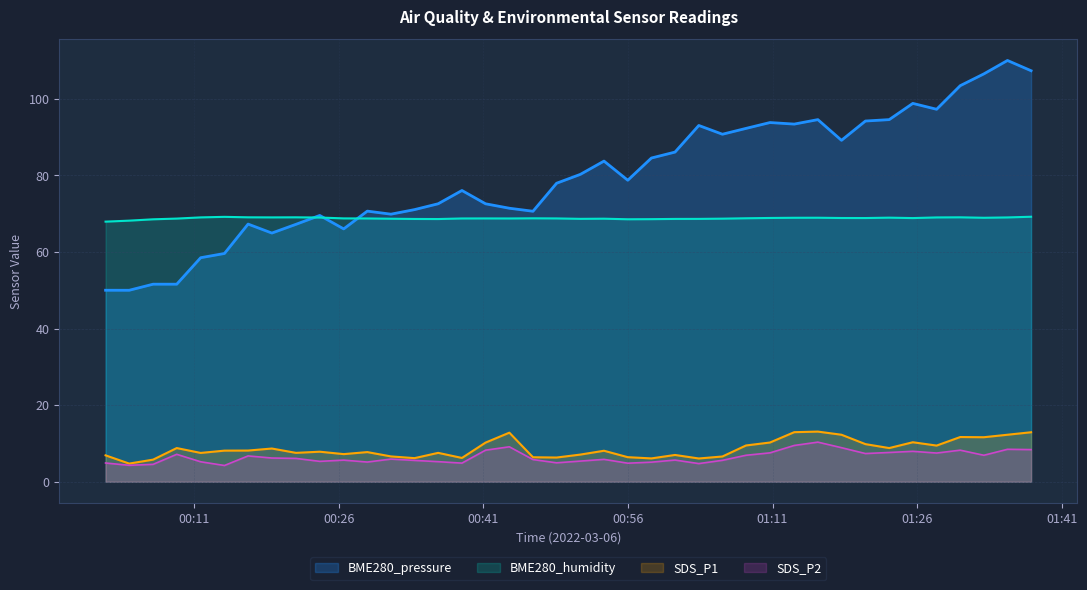

True or false: SDS_P1 and BME280_pressure intersect in this chart.

False